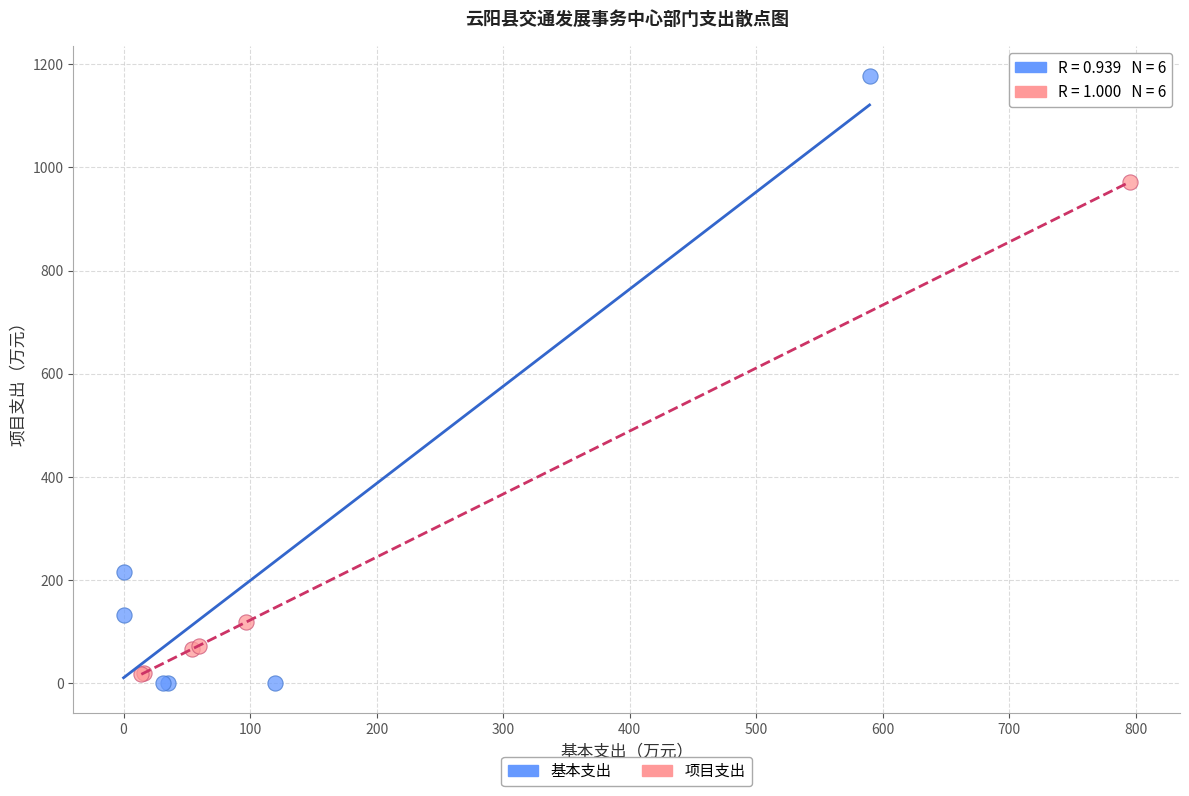

Which series reaches the minimum Y coordinate?

基本支出